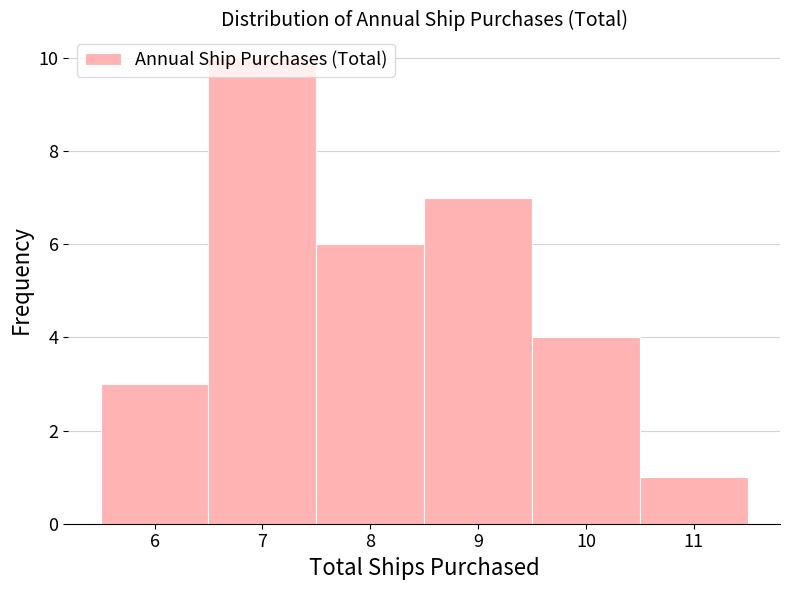

Over which range of the x-axis is the bar tallest?

6.5 to 7.5